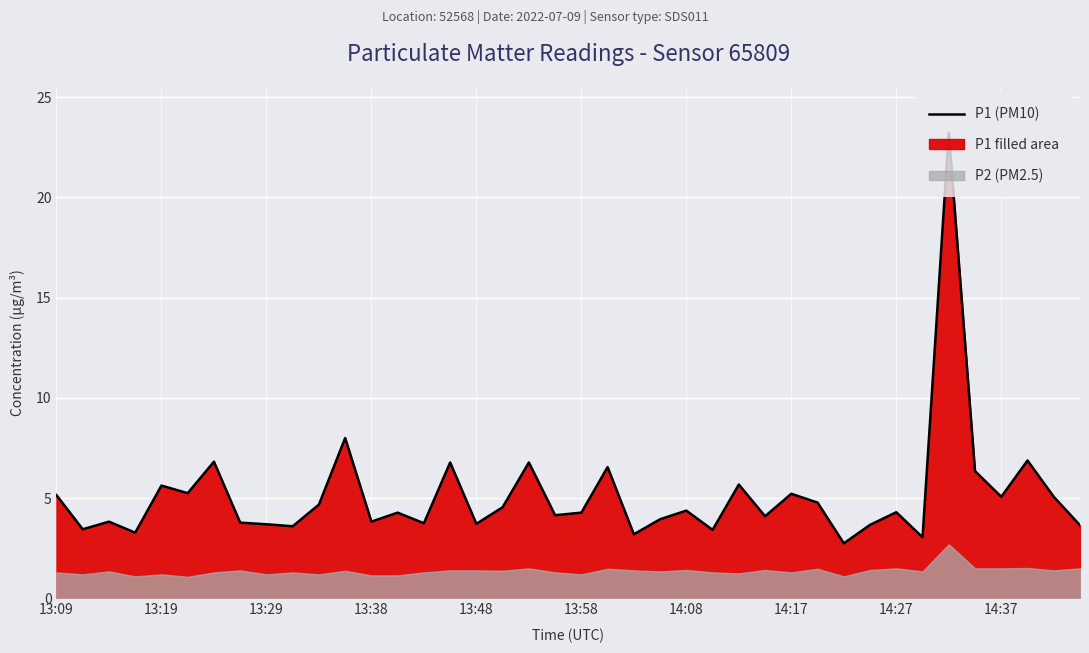

True or false: the data shows 3.2 at 22.

True